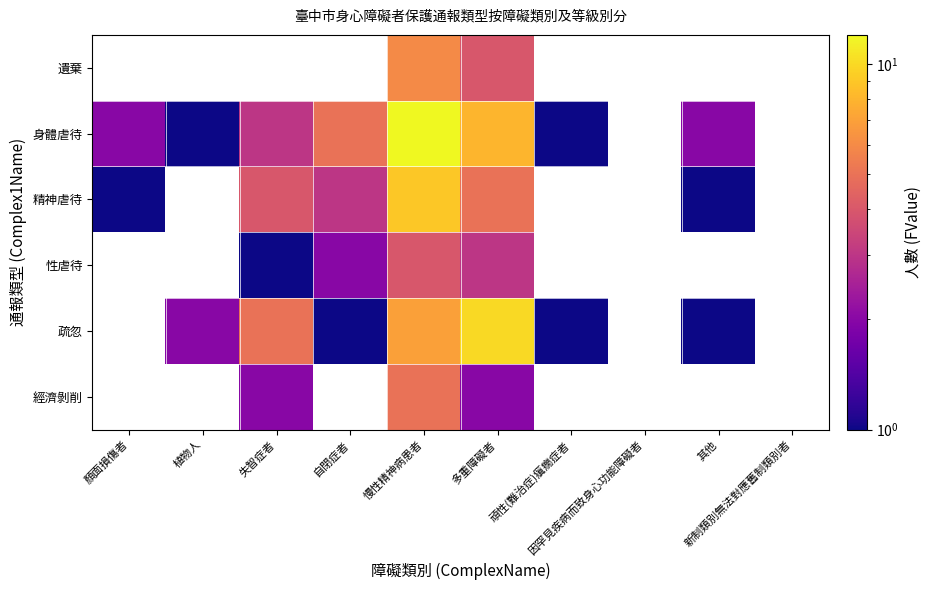

Which series has the widest spread of values?

身體虐待